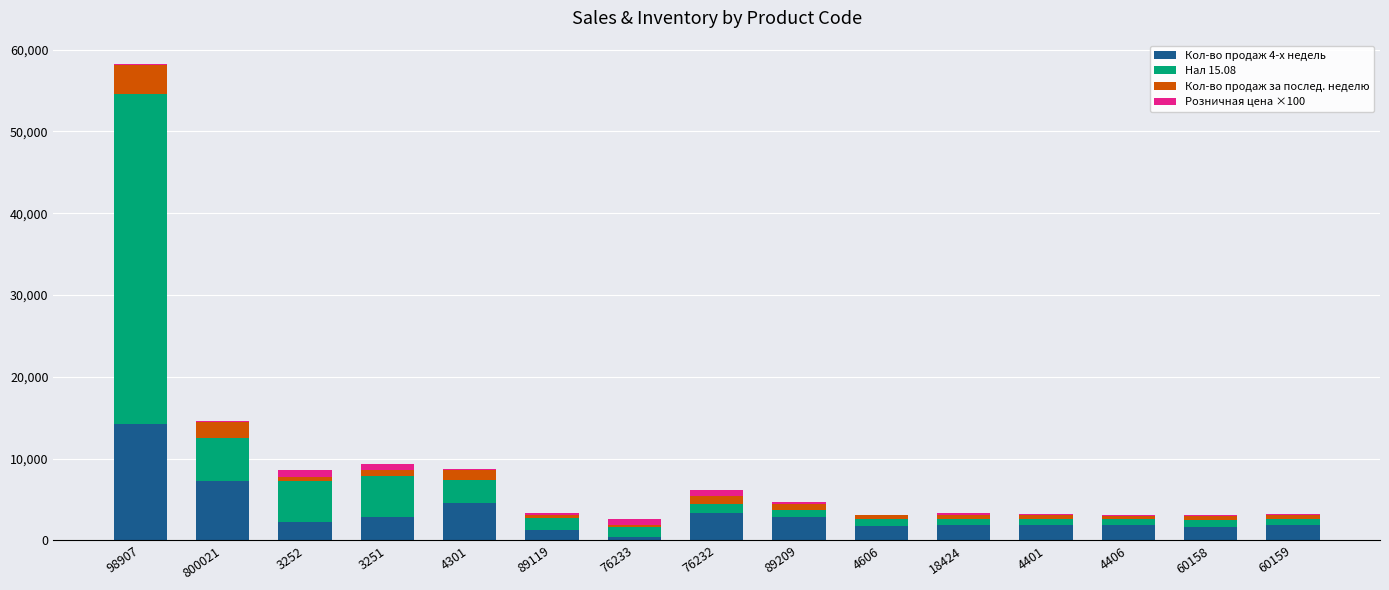

Count the number of categories in the chart.

15